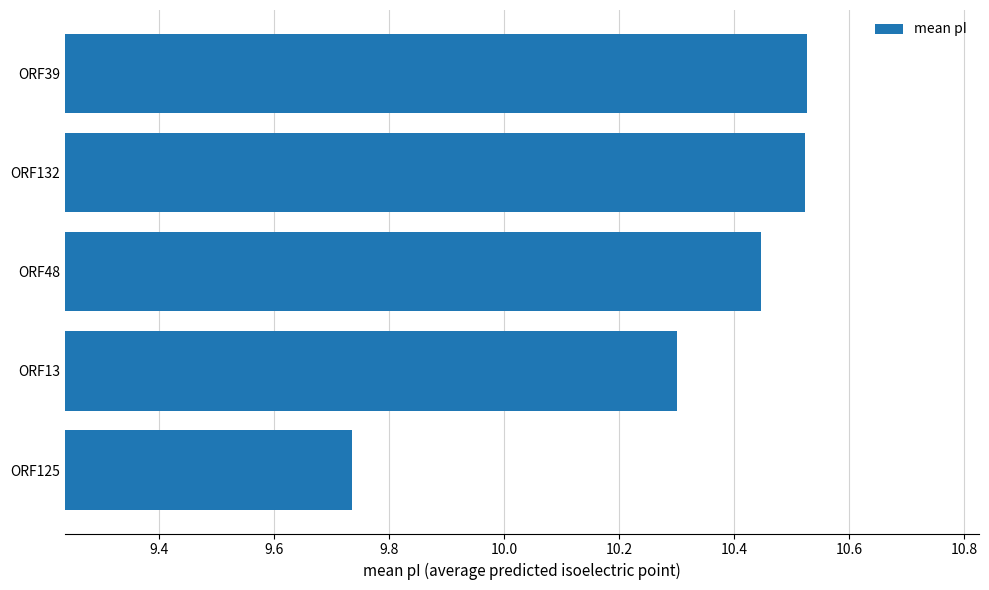

How many values are between 10 and 11?

4